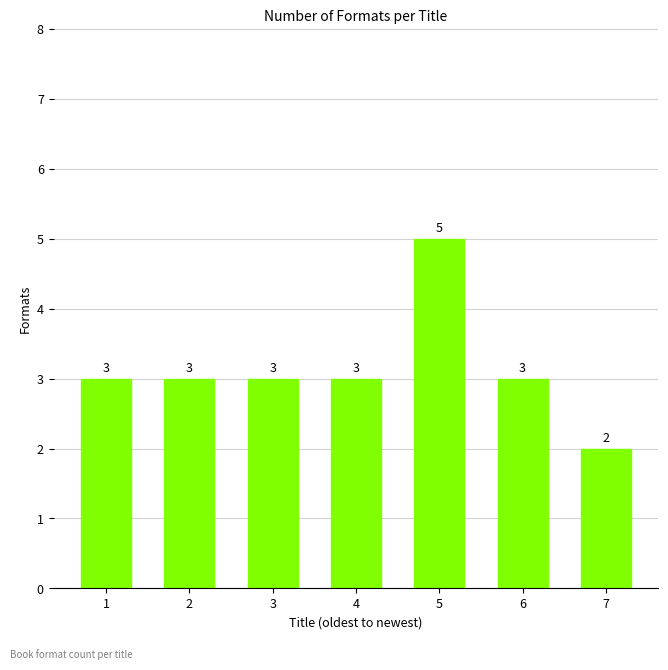

How many distinct data groups are displayed?

1